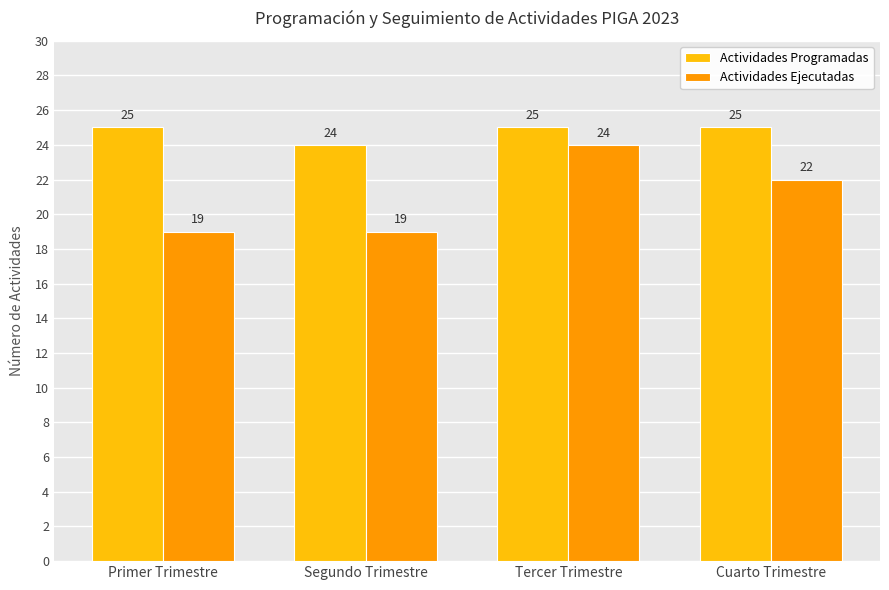

Rank the series by their average value, from lowest to highest.

Actividades Ejecutadas, Actividades Programadas